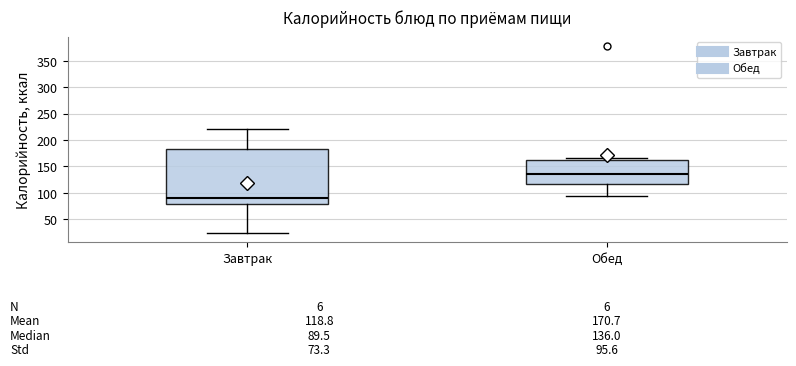

Comparing the boxes themselves (not the whiskers), which one is the tallest?

Завтрак